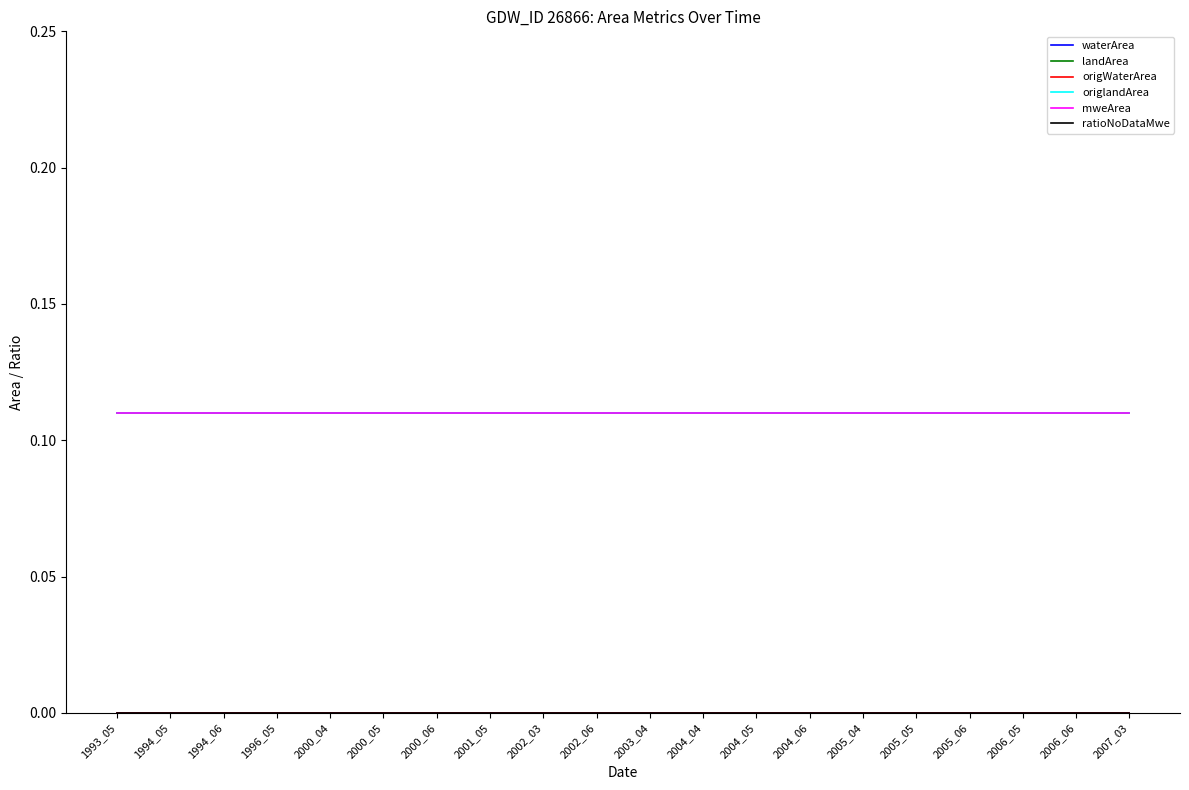

Does the chart have visible grid lines?

No